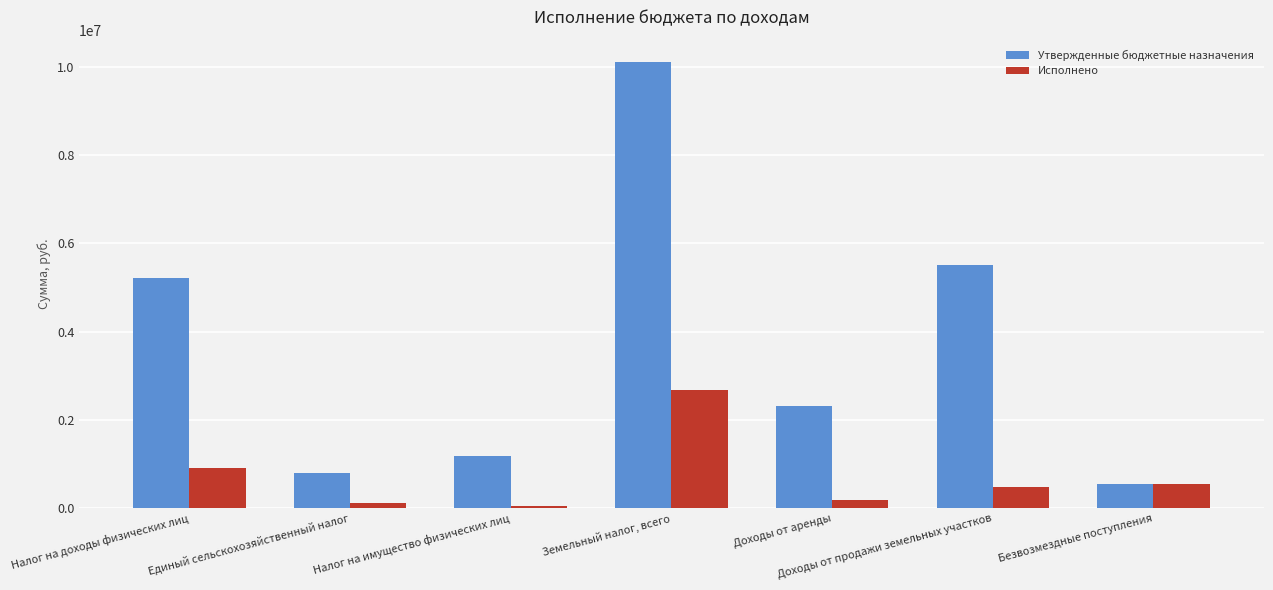

Which series changed the most between Налог на имущество физических лиц and Доходы от продажи земельных участков?

Утвержденные бюджетные назначения